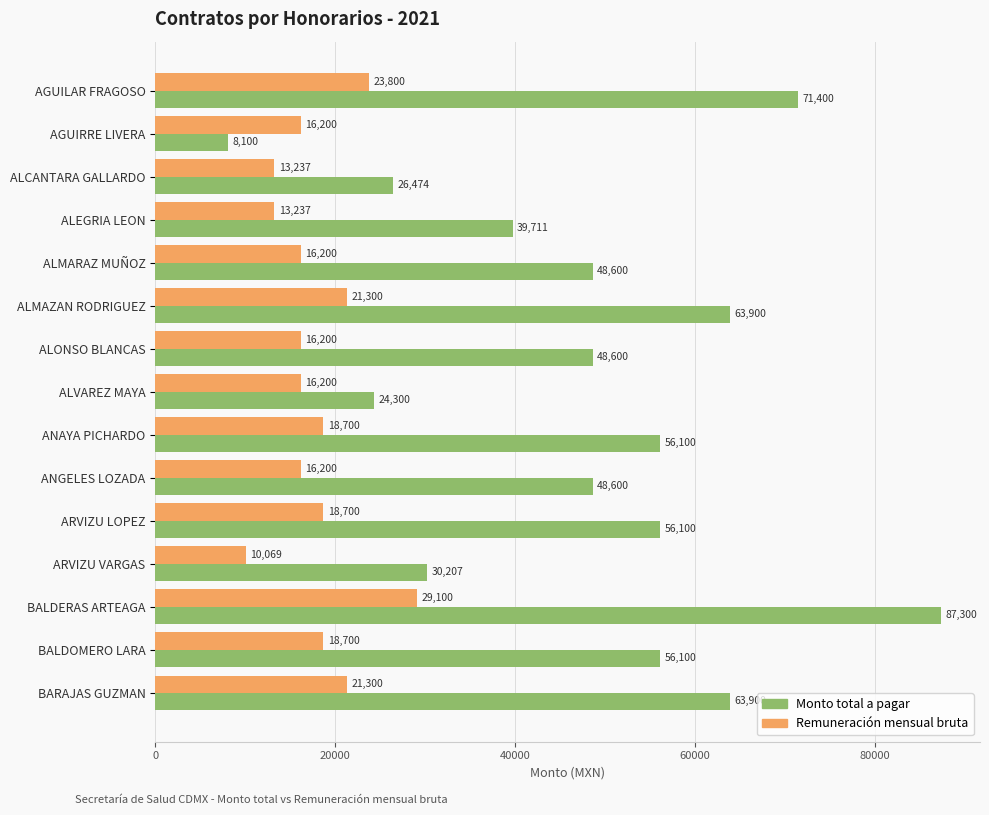

Which series has the largest range (max minus min)?

Monto total a pagar